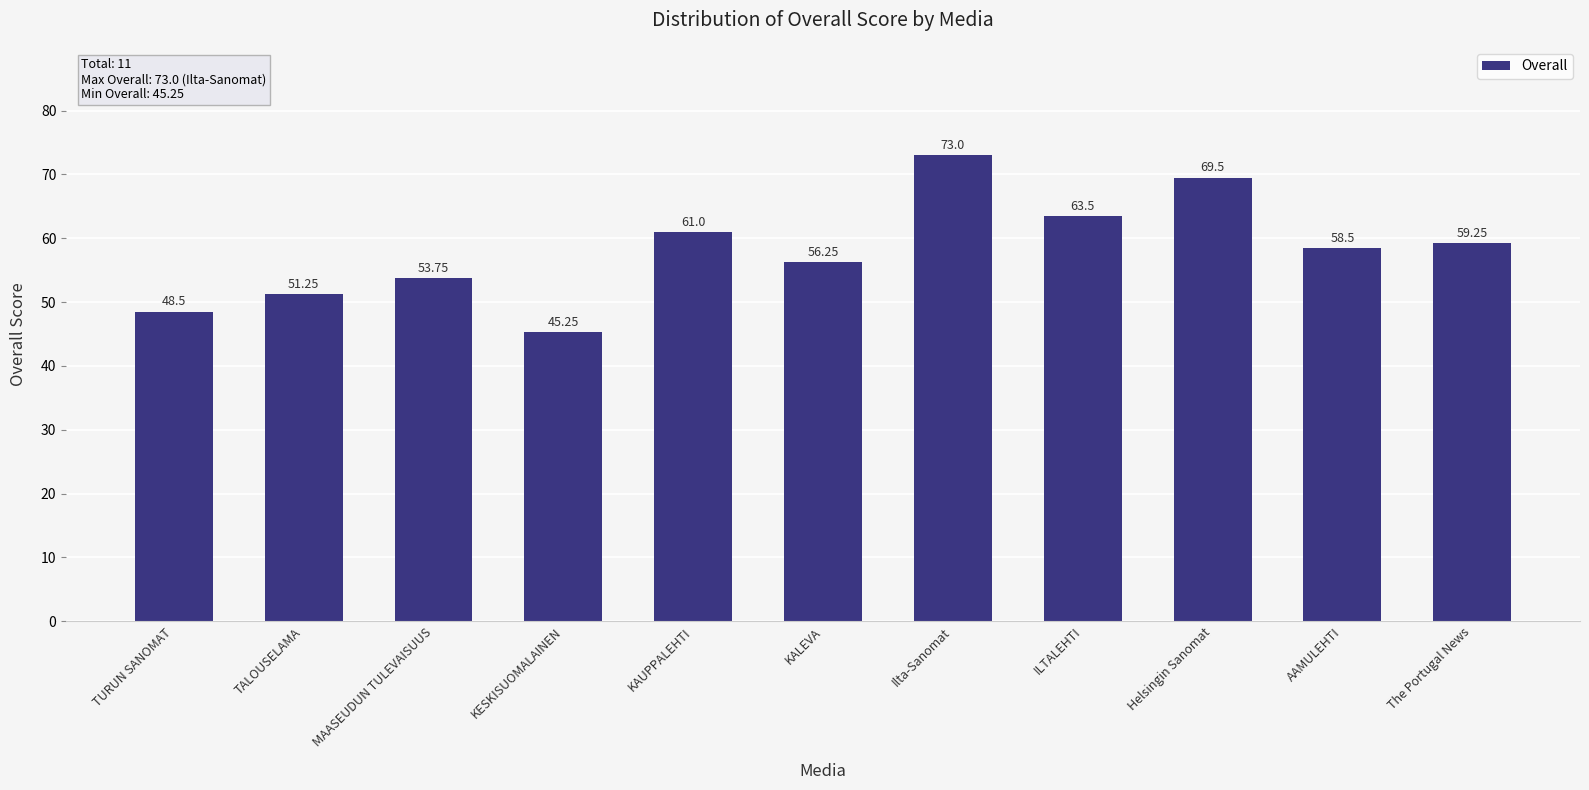

What is the maximum value shown in the chart?

73.0